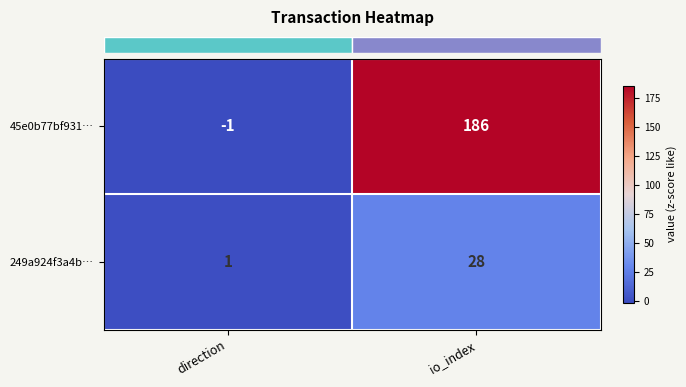

Reading left to right, transcribe all the data shown in this chart.

45e0b77bf931…: -1	186
249a924f3a4b…: 1	28